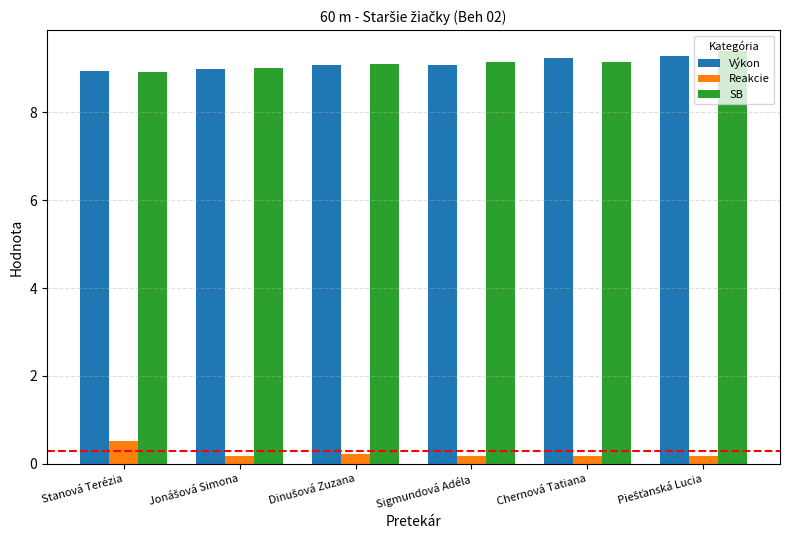

At how many categories does at least one series exceed 2?

6